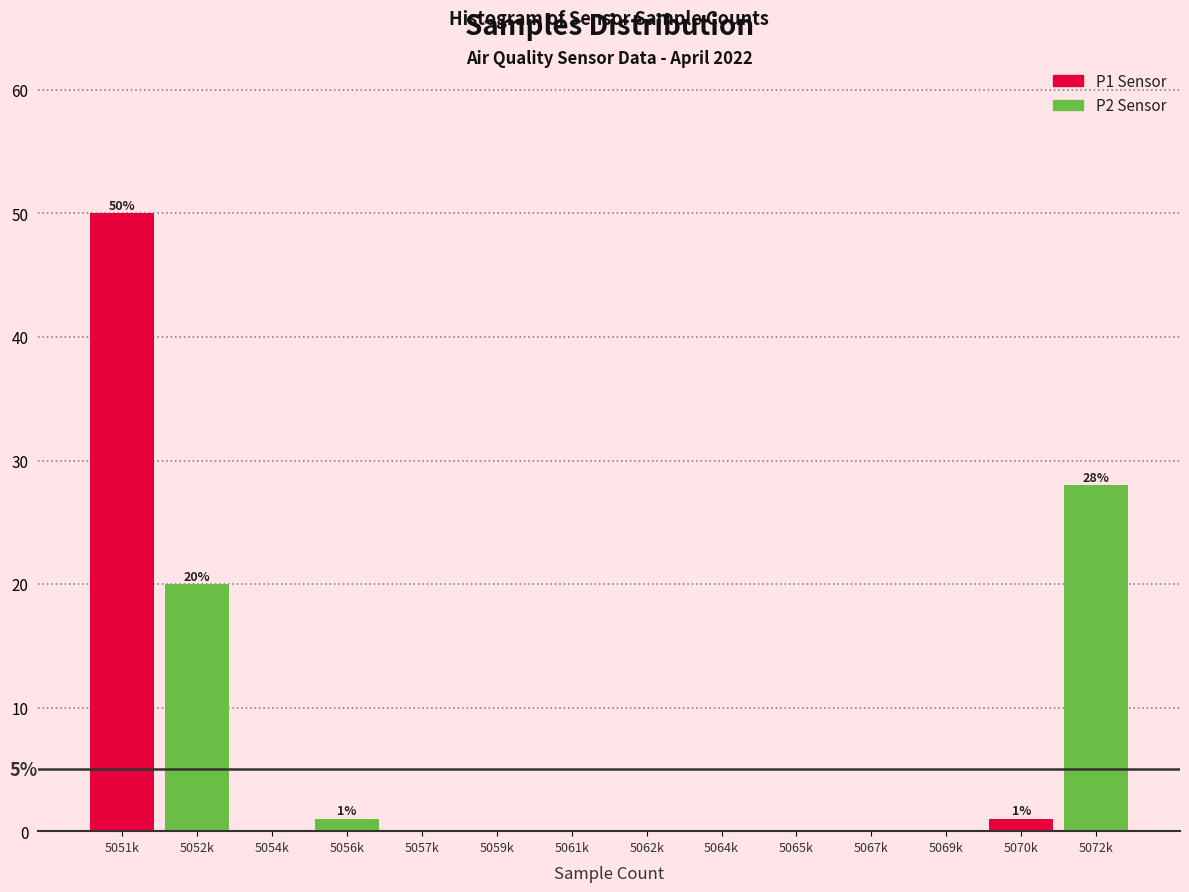

Reading right to left, extract all data points from this chart.

5072k=28.0	5070k=1.0	5069k=0.0	5067k=0.0	5065k=0.0	5064k=0.0	5062k=0.0	5061k=0.0	5059k=0.0	5057k=0.0	5056k=1.0	5054k=0.0	5052k=20.0	5051k=50.0